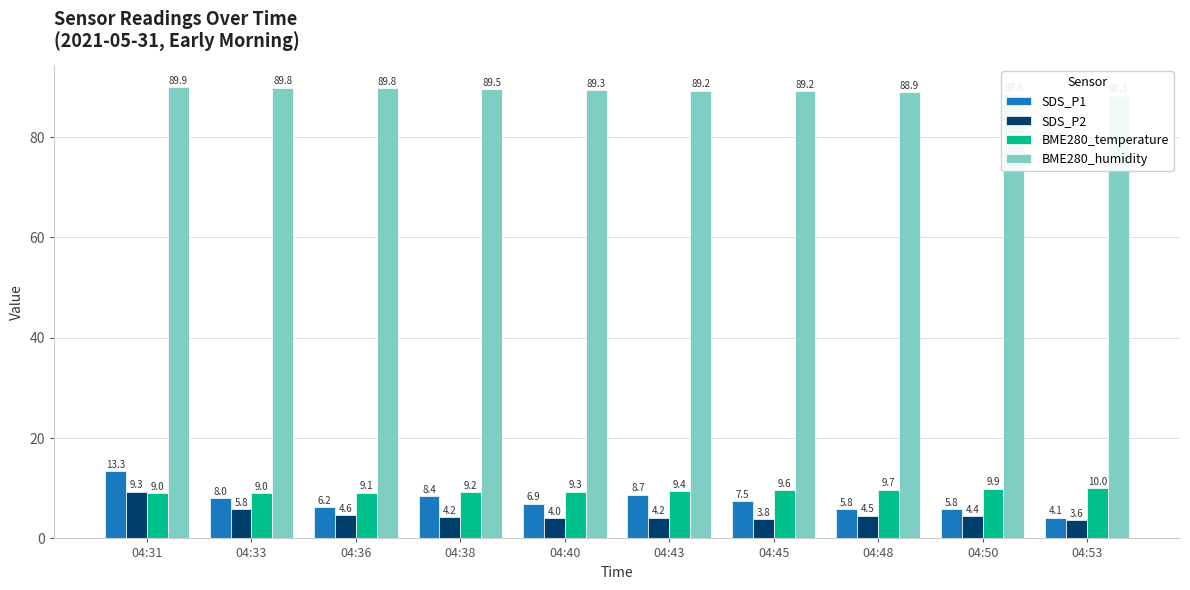

True or false: BME280_temperature has a value of 9.3 at 04:40.

True